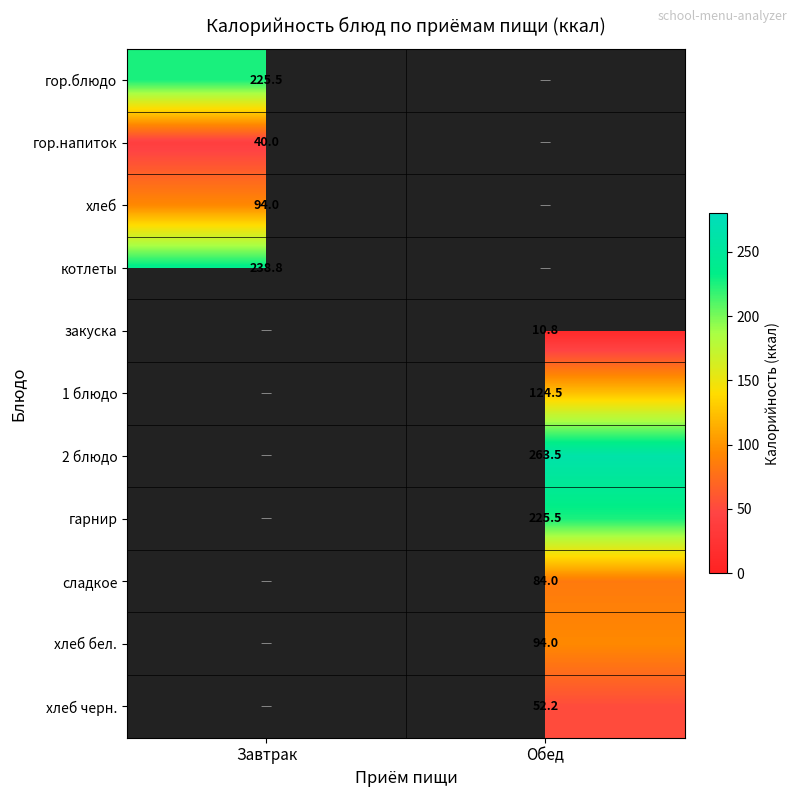

Is the value of гор.блюдо at Завтрак greater than the value of гор.напиток at Завтрак?

Yes